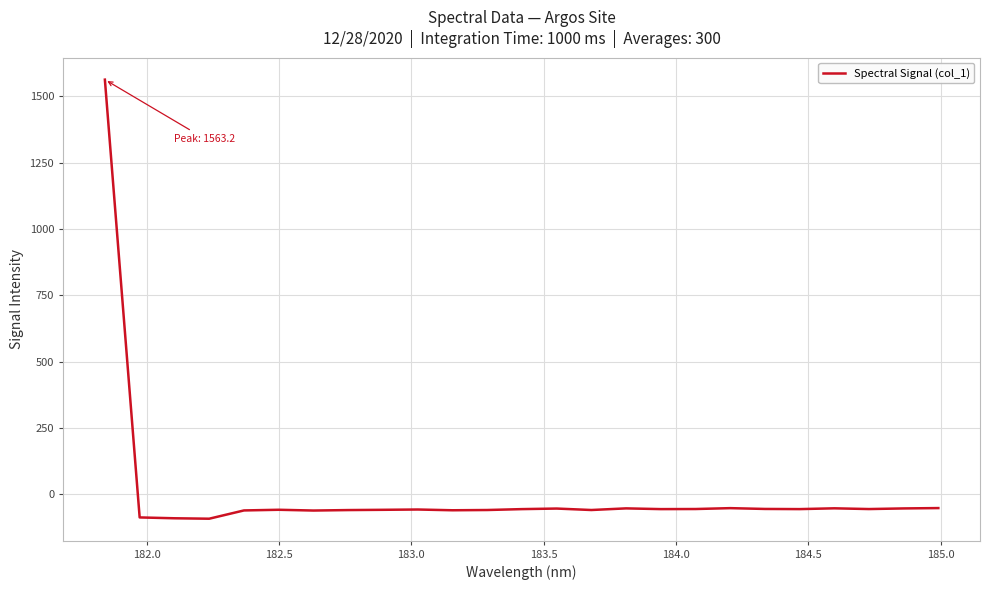

What is the difference between the maximum and minimum values?

1656.0